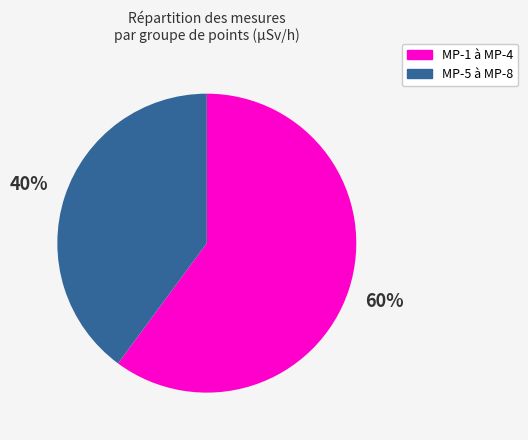

How many slices are in this pie chart?

2